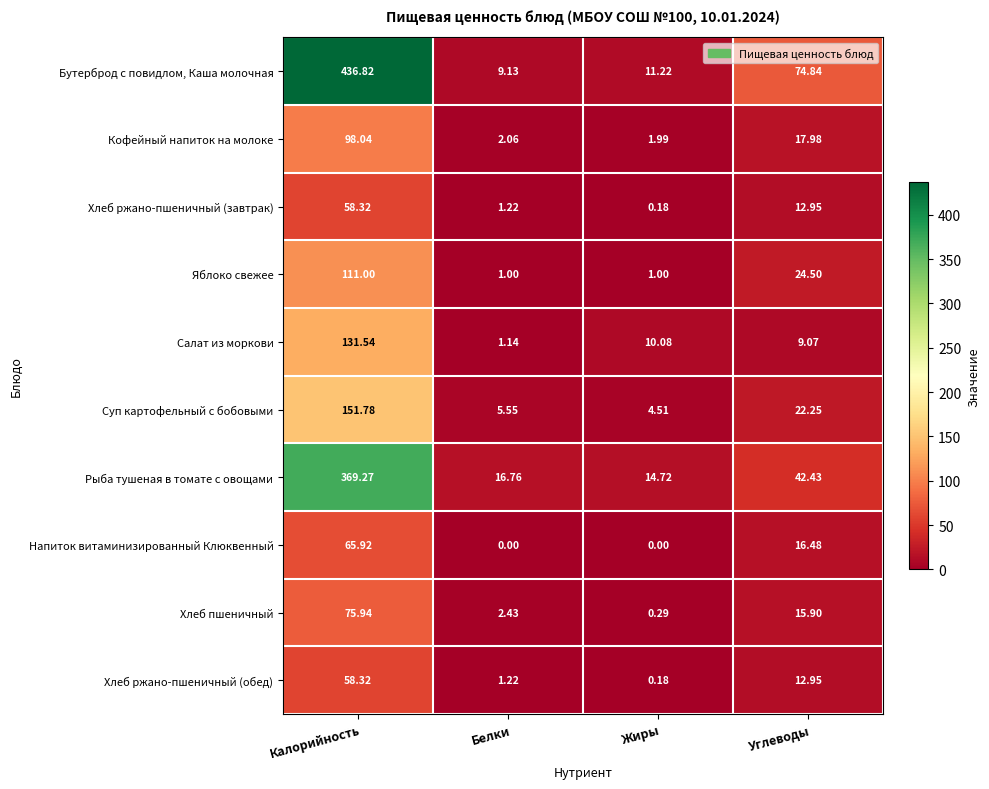

Rank the categories by Бутерброд с повидлом, Каша молочная value from lowest to highest.

Белки, Жиры, Углеводы, Калорийность